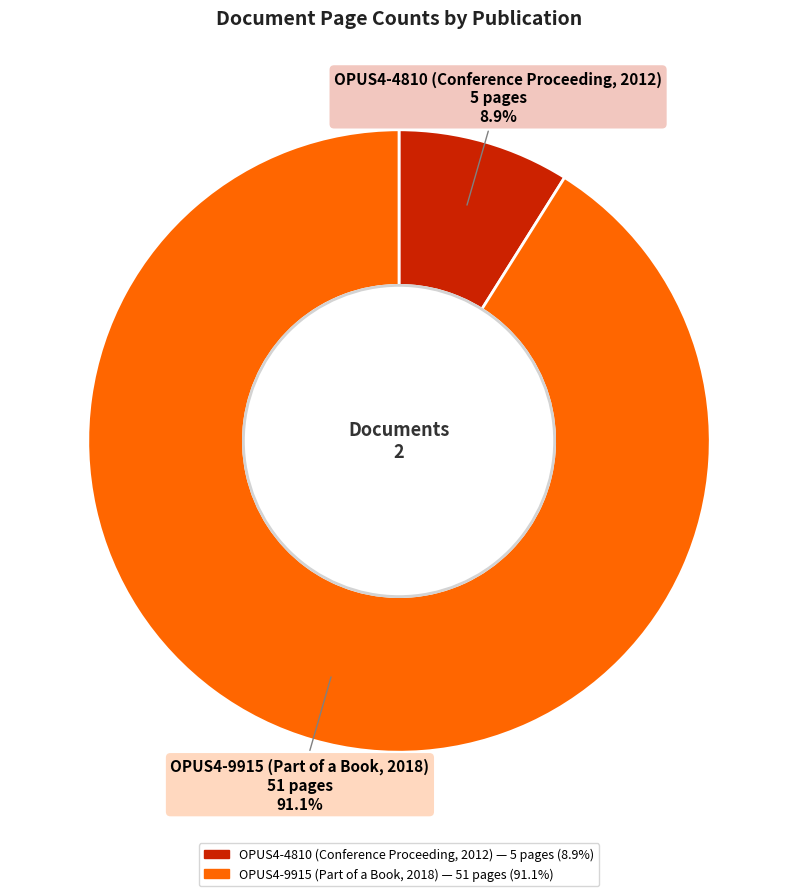

Which has a higher value, OPUS4-9915 (Part of a Book, 2018) or OPUS4-4810 (Conference Proceeding, 2012)?

OPUS4-9915 (Part of a Book, 2018)